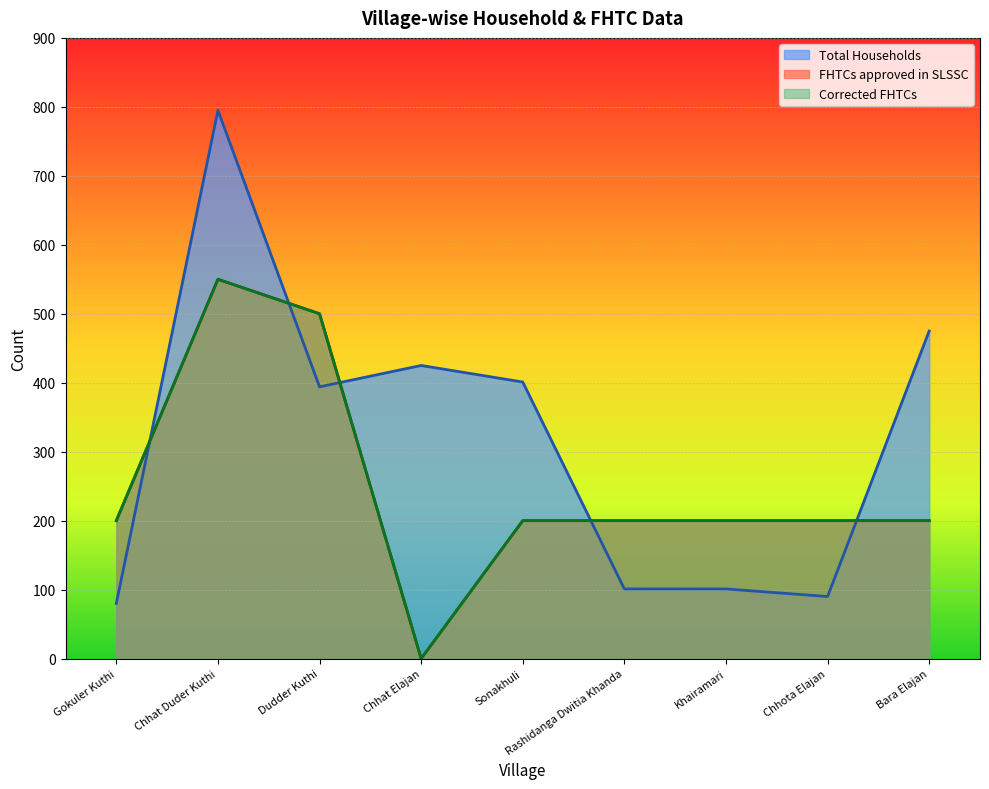

Is the value of FHTCs approved in SLSSC at Khairamari greater than the value of Corrected FHTCs at Chhat Elajan?

Yes